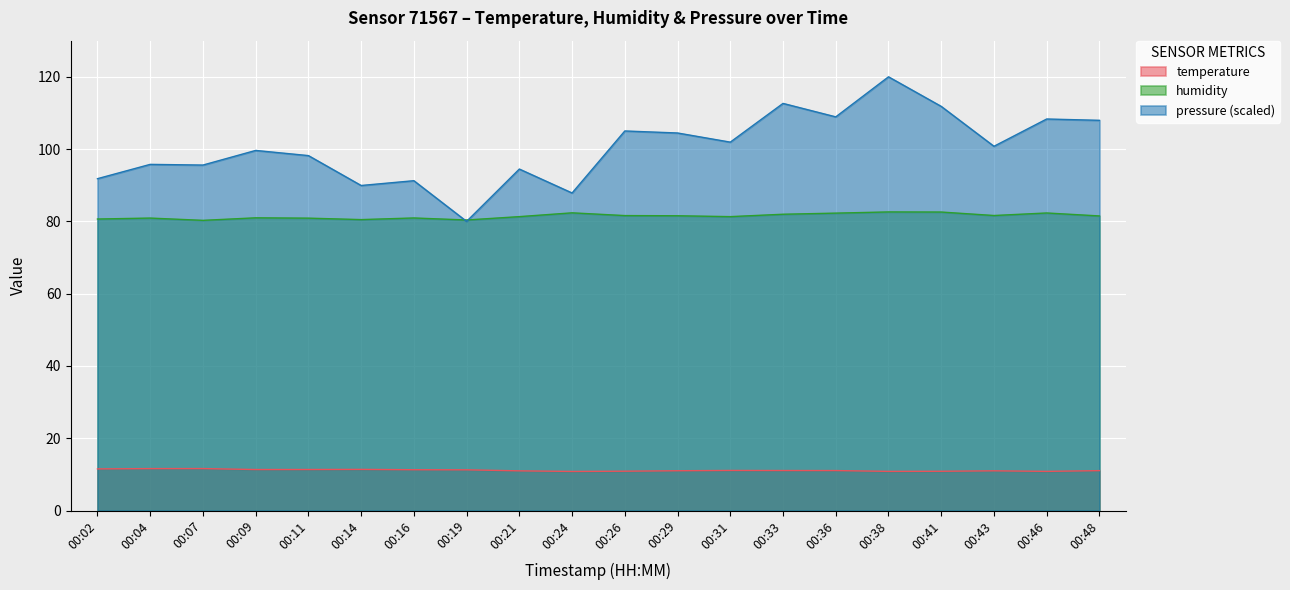

List the series in order of their overall mean, highest first.

pressure (scaled), humidity, temperature